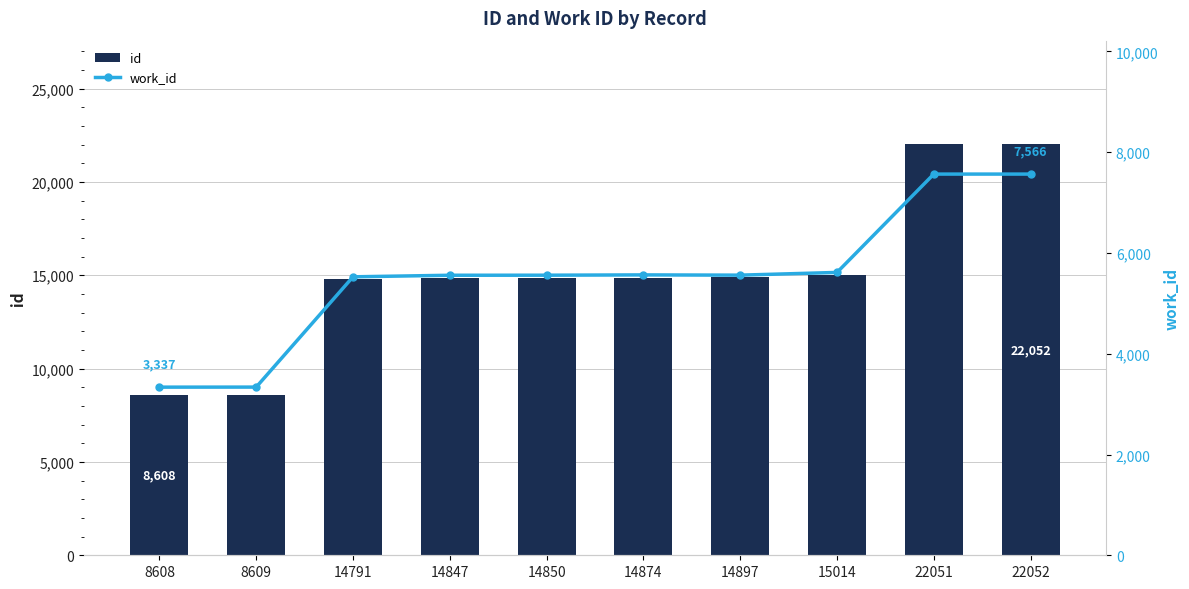

List the series in order of their peak value, lowest first.

work_id, id